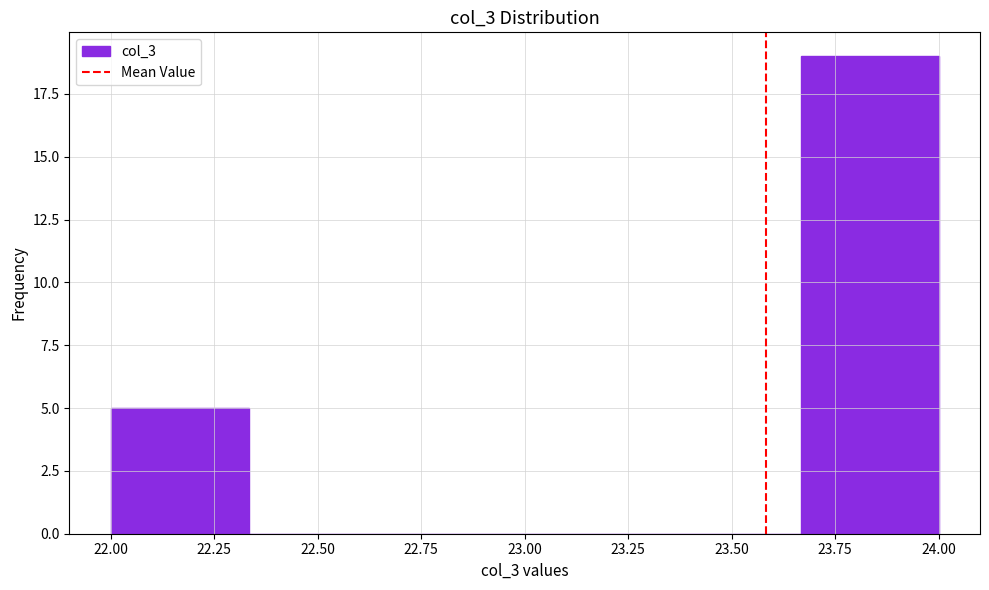

Reading left to right, transcribe this chart: for each bar, give the range it covers on the x-axis and its height. Neither the bar edges nor the heights are printed on the chart, so give them approximately, as read against the axes.

22.00 to 22.35: 5
22.35 to 22.65: 0
22.65 to 23.00: 0
23.00 to 23.35: 0
23.35 to 23.65: 0
23.65 to 24.00: 19